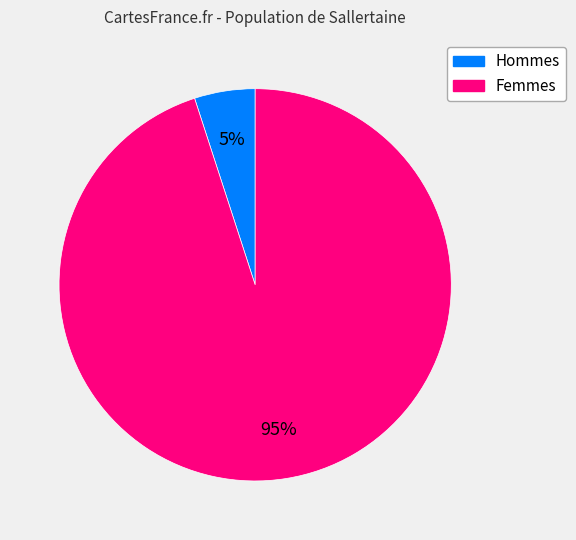

To the nearest percent, what is the average slice percentage?

50%